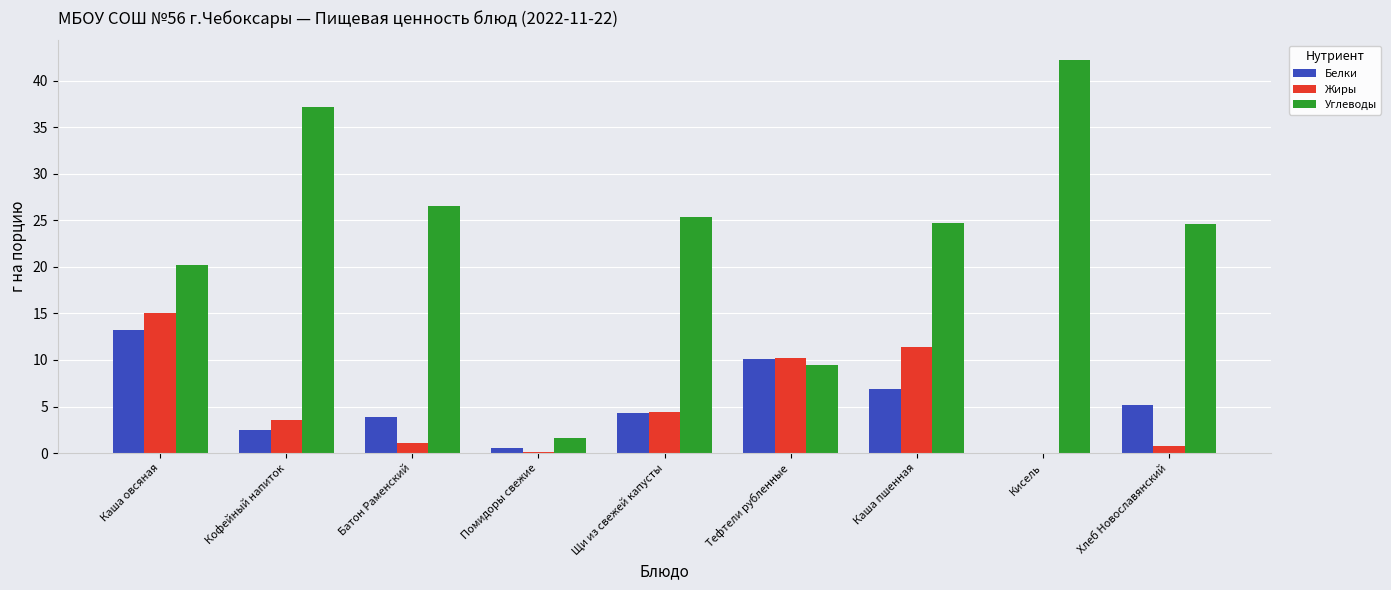

What value does the Углеводы series have at Каша овсяная?

20.2